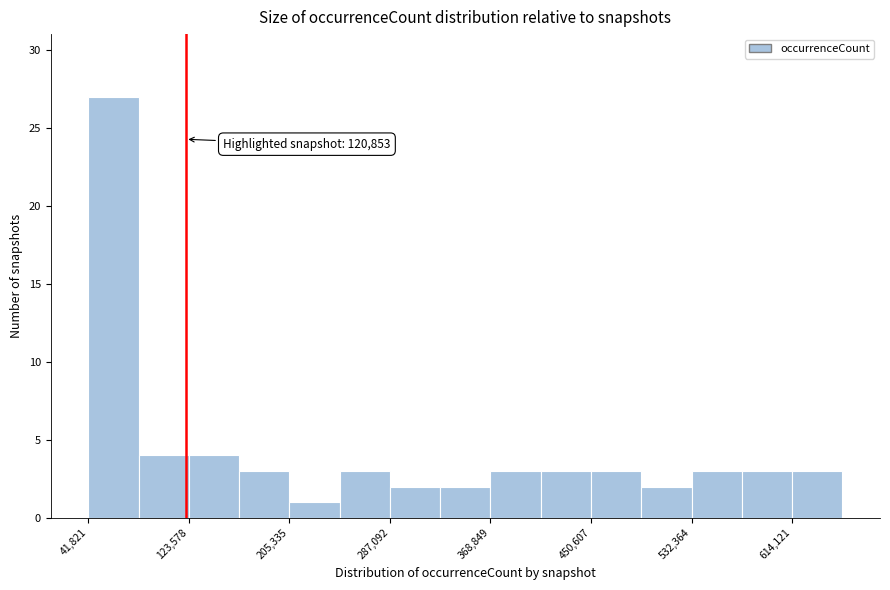

Over which range of the x-axis is the bar tallest?

40000 to 80000